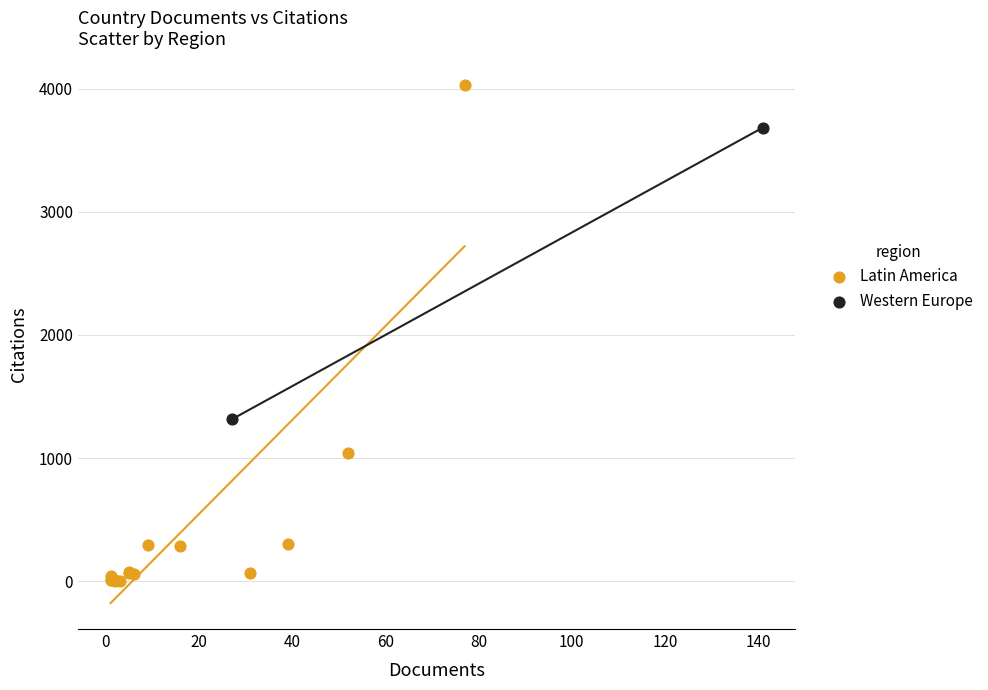

Which series contains the highest Y value?

Latin America